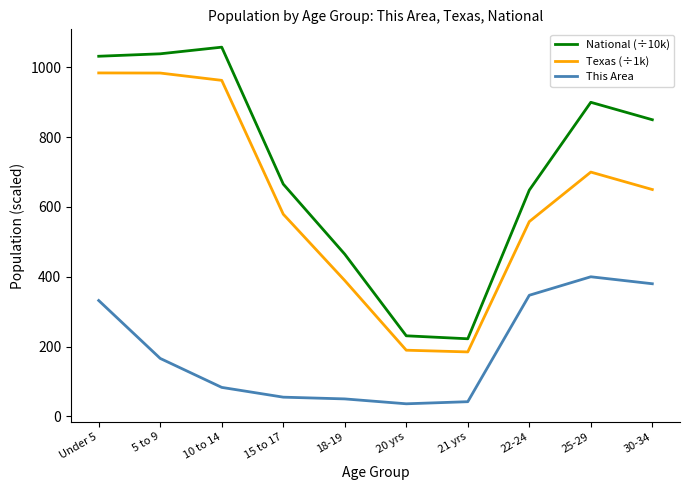

Does the chart have visible grid lines?

No